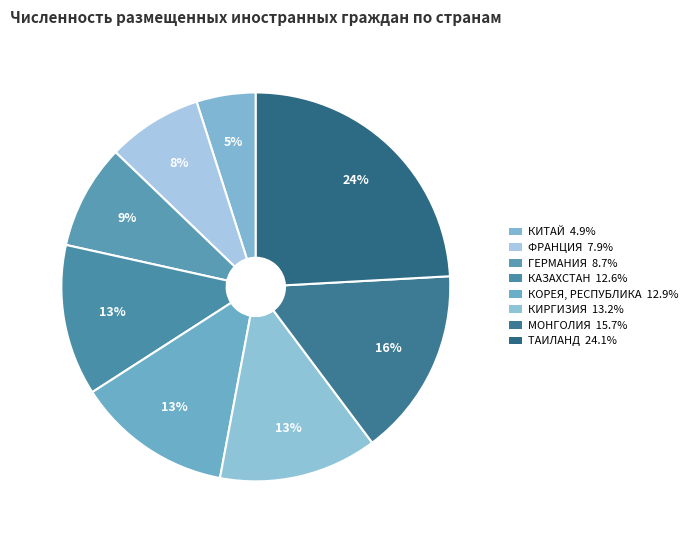

How many segments does this pie chart have?

8